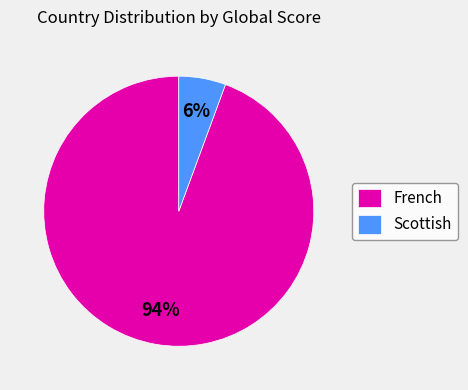

Which slice is the largest?

French